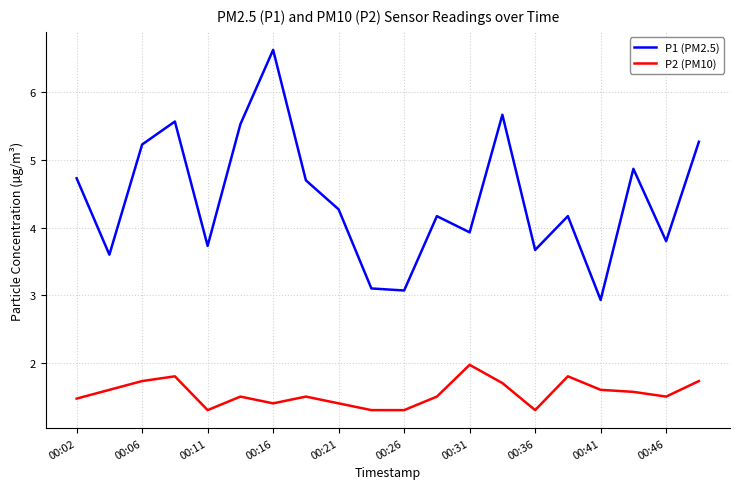

Reading right to left, what are all the values shown in this chart?

P1 (PM2.5): 5.3	3.8	4.9	2.9	4.2	3.7	5.7	3.9	4.2	3.1	3.1	4.3	4.7	6.6	5.5	3.7	5.6	5.2	3.6	4.7
P2 (PM10): 1.7	1.5	1.6	1.6	1.8	1.3	1.7	2.0	1.5	1.3	1.3	1.4	1.5	1.4	1.5	1.3	1.8	1.7	1.6	1.5